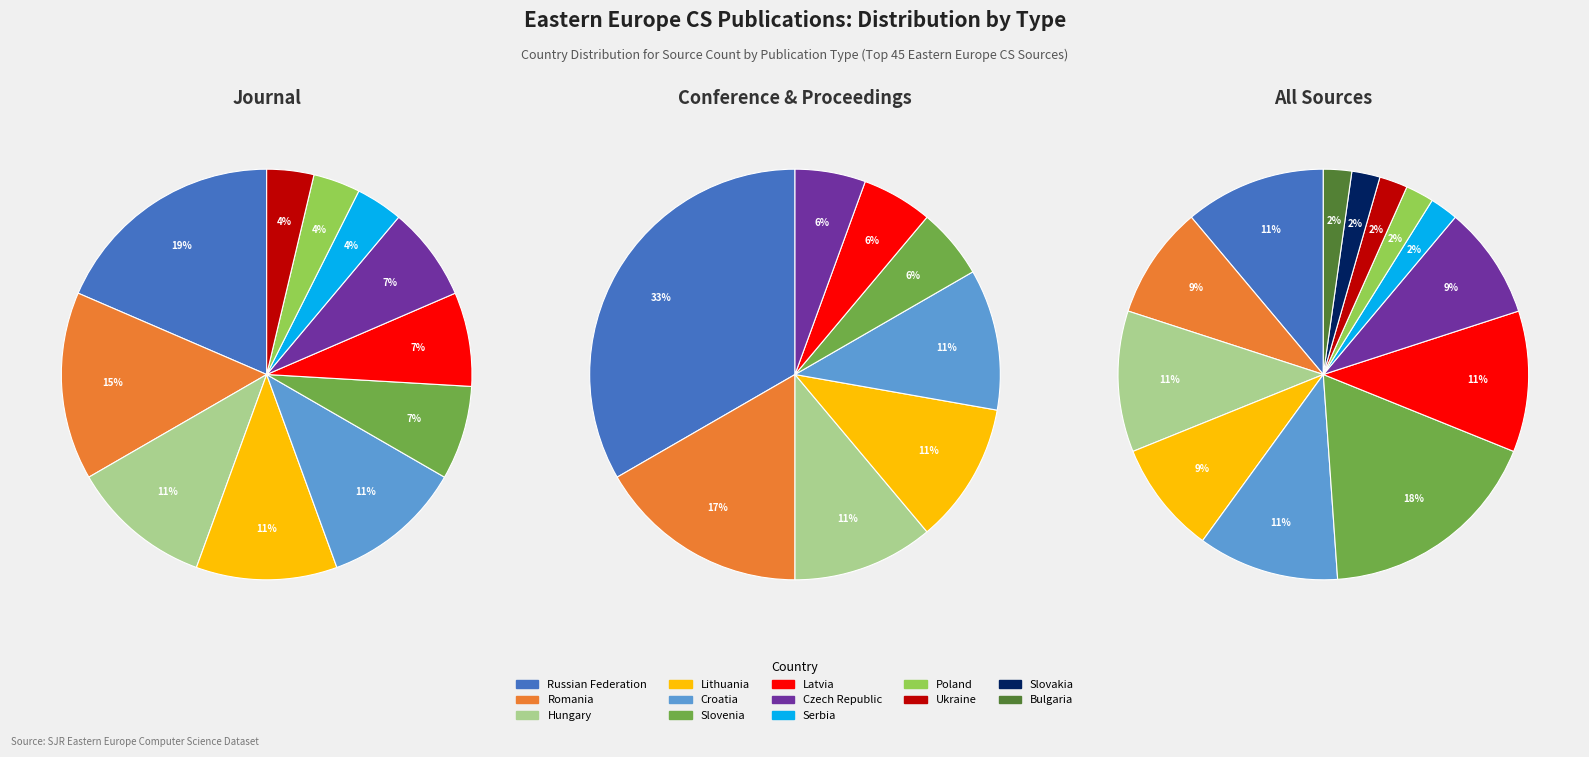

True or false: conference and proceedings accounts for 56% of the total.

False